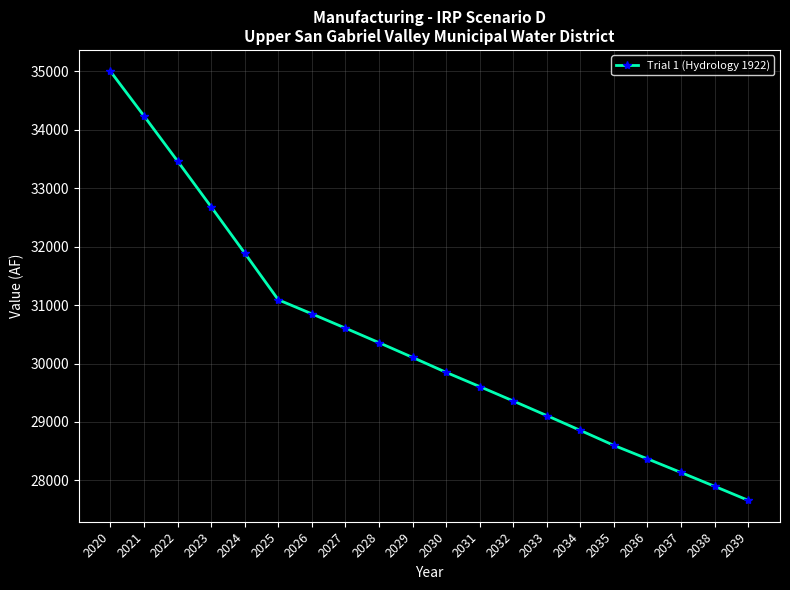

The chart shows a value of 42723.8 at 2037. True or false?

False